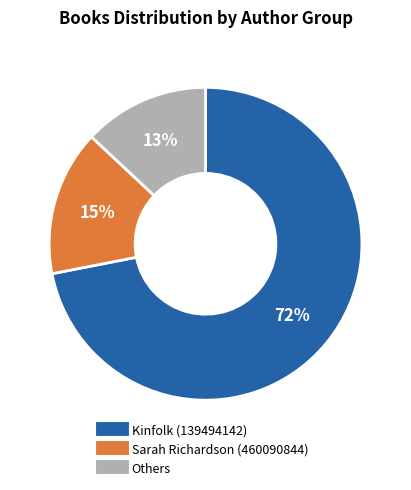

Does any single category account for the majority?

Yes